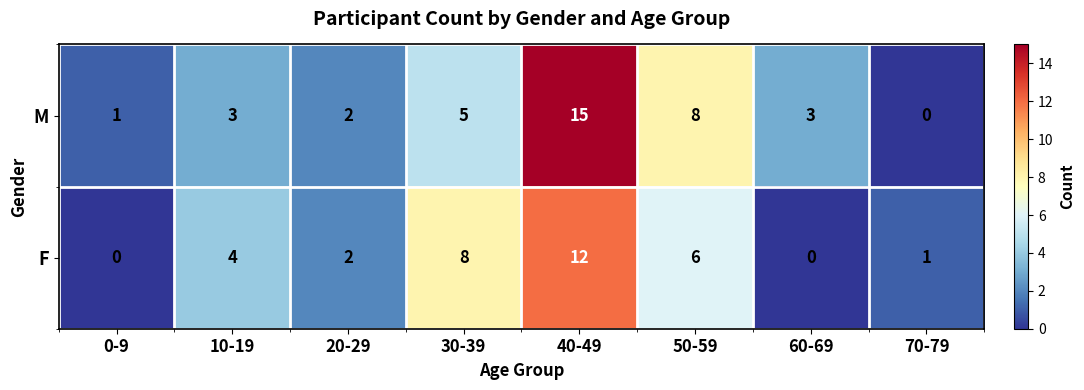

What value does the M series have at 60-69?

3